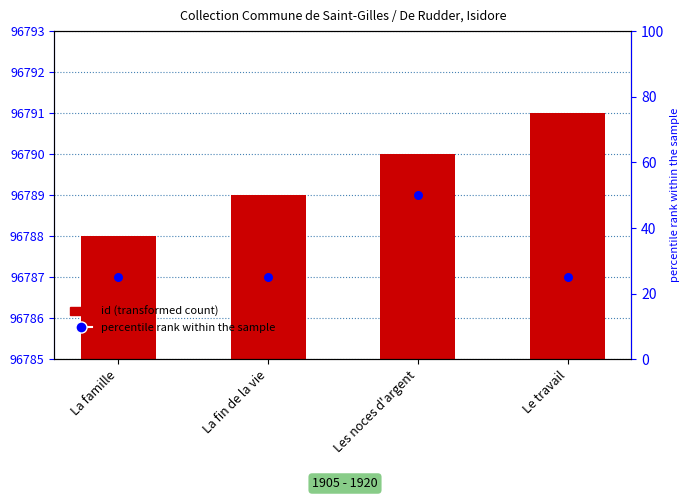

Which series has the widest spread of Y values?

percentile rank within the sample